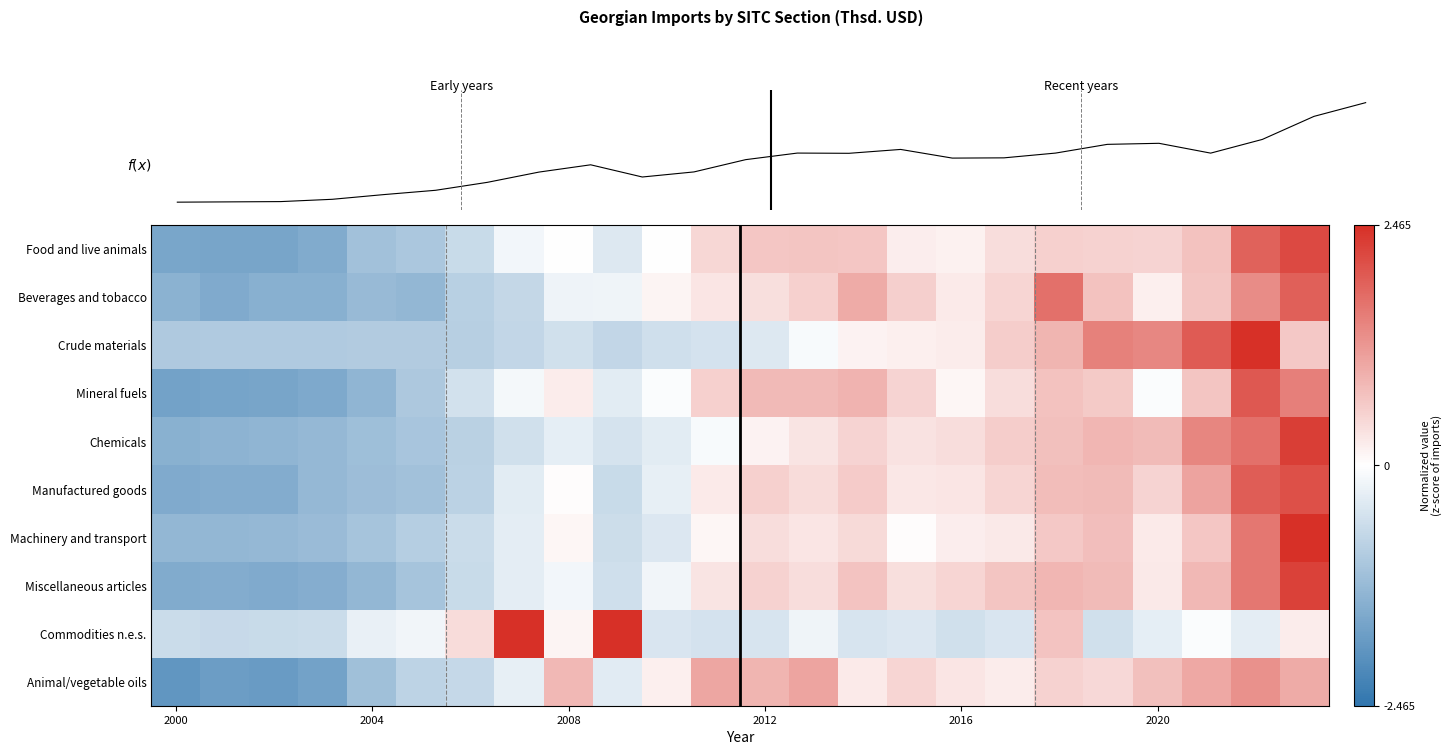

At which label does Animal/vegetable oils reach its minimum?

2000